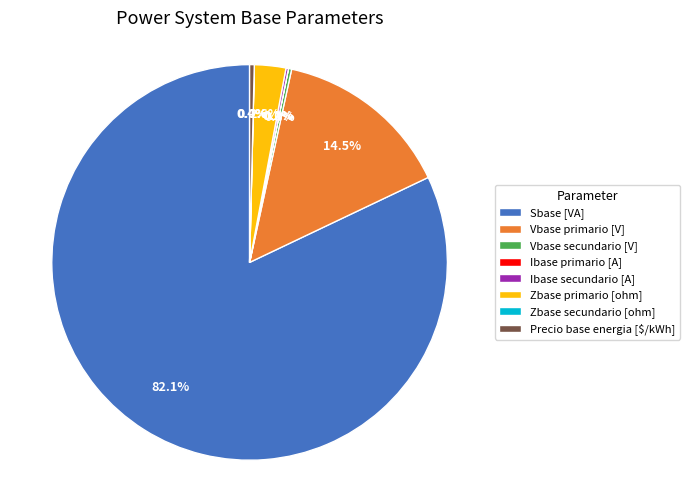

Is Sbase [VA] the majority of the pie?

Yes